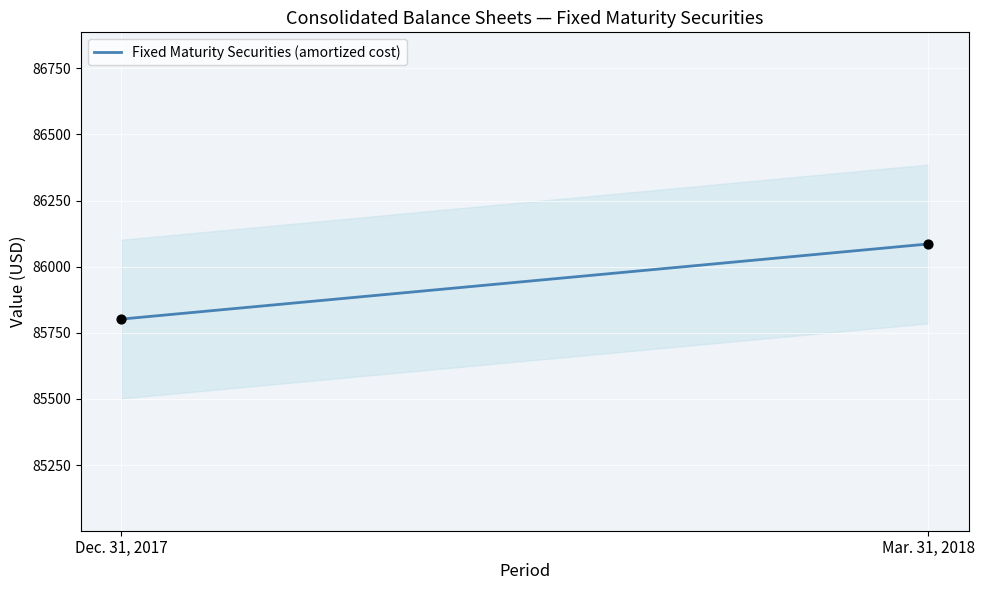

What is the range of Y values (max minus min)?

284